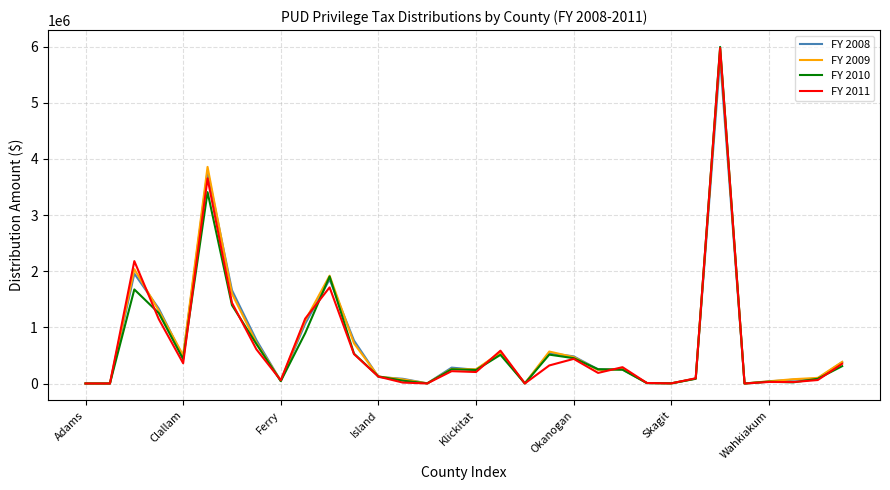

Which series has the largest range (max minus min)?

FY 2010